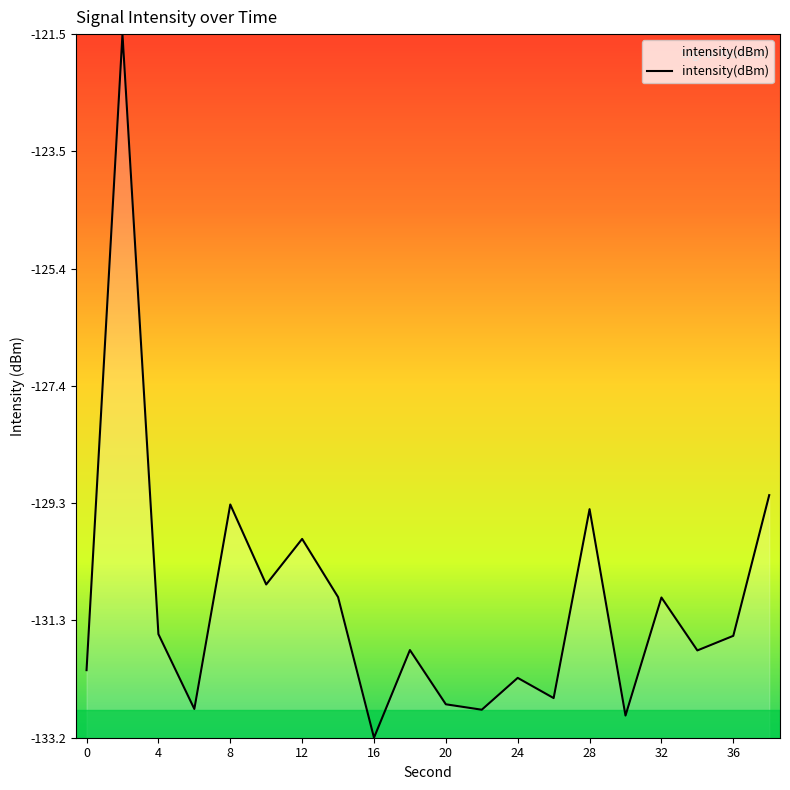

What is the maximum value shown in the chart?

-121.5